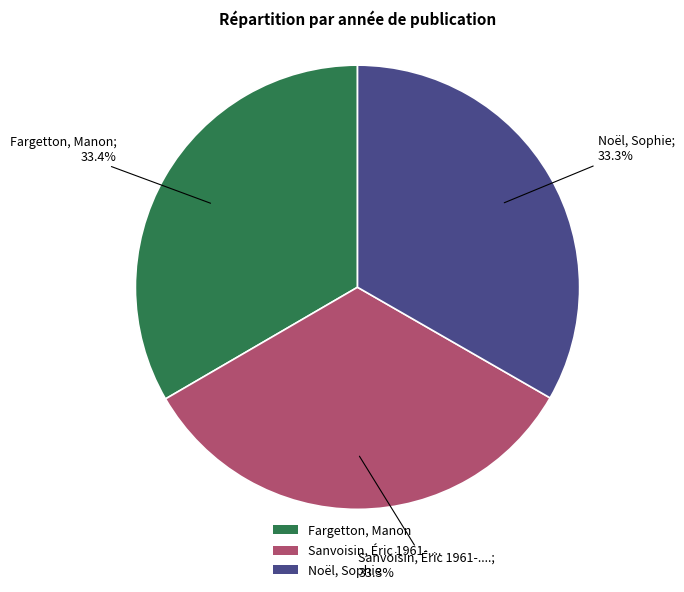

To the nearest percent, what is the average slice percentage?

33%